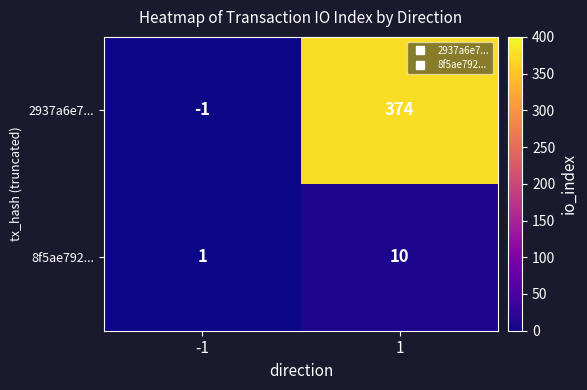

At which category is the sum across all series the highest?

1